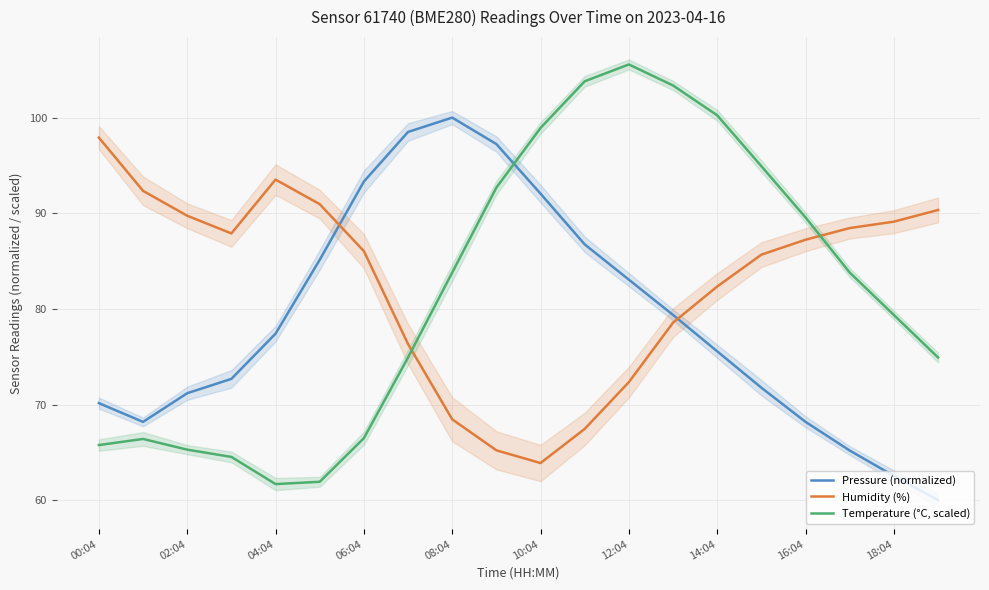

What value does the Humidity (%) series have at 12:04?

72.3